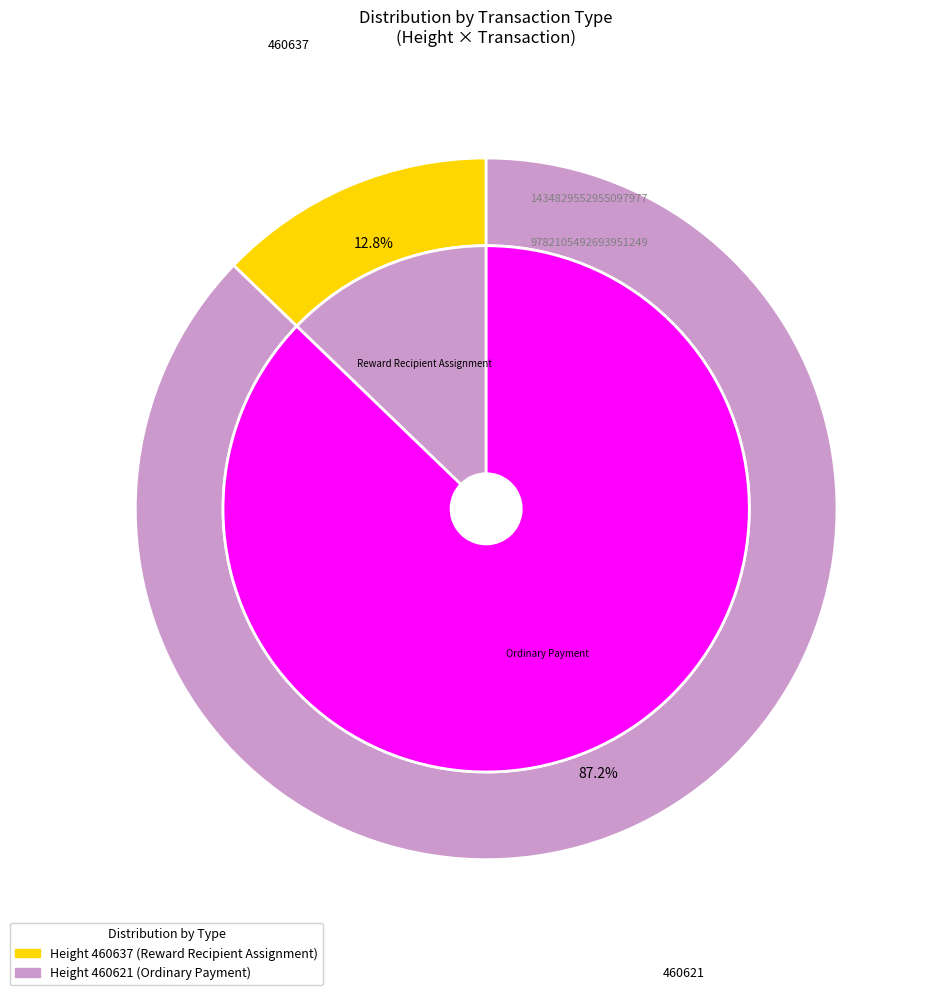

How many segments does this pie chart have?

2